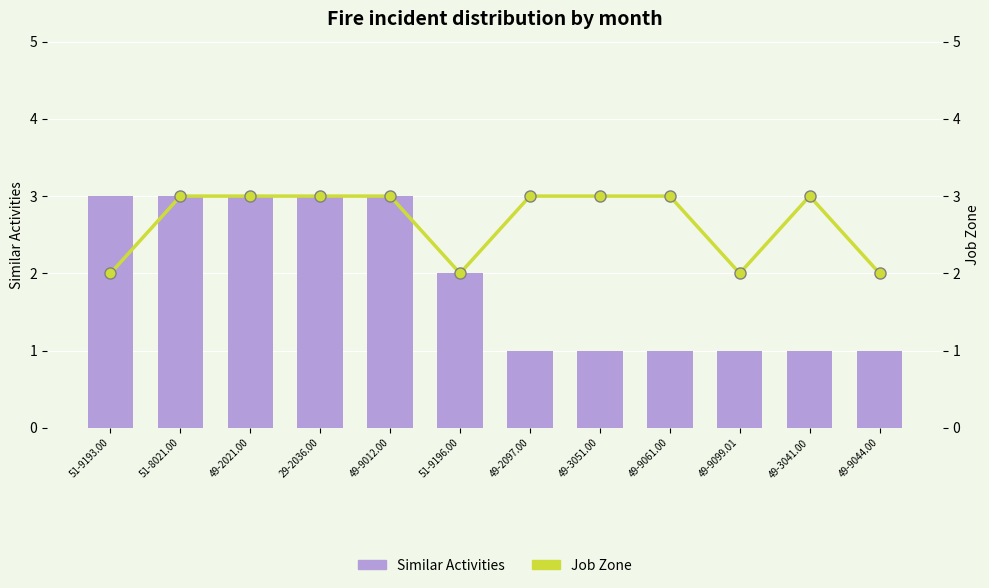

Which series has the largest range (max minus min)?

Similar Activities